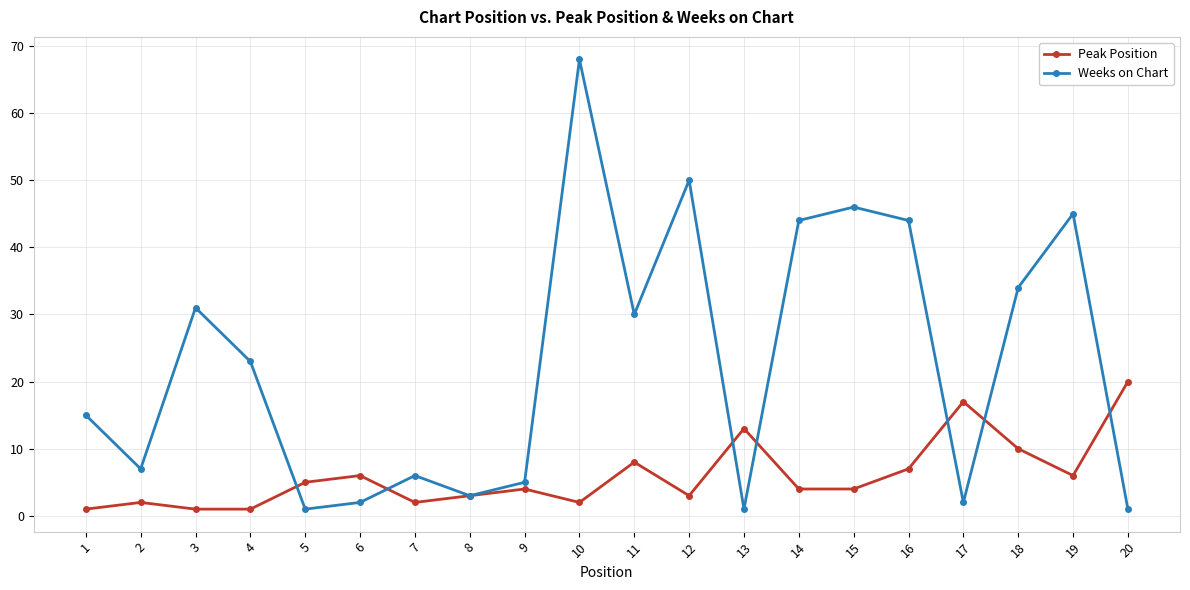

What is the difference between the maximum and minimum values in the Weeks on Chart series?

67